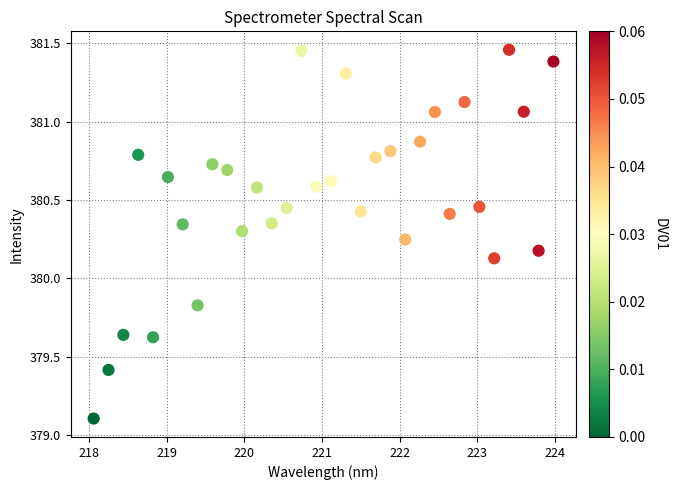

What is the range of Y values (max minus min)?

2.4